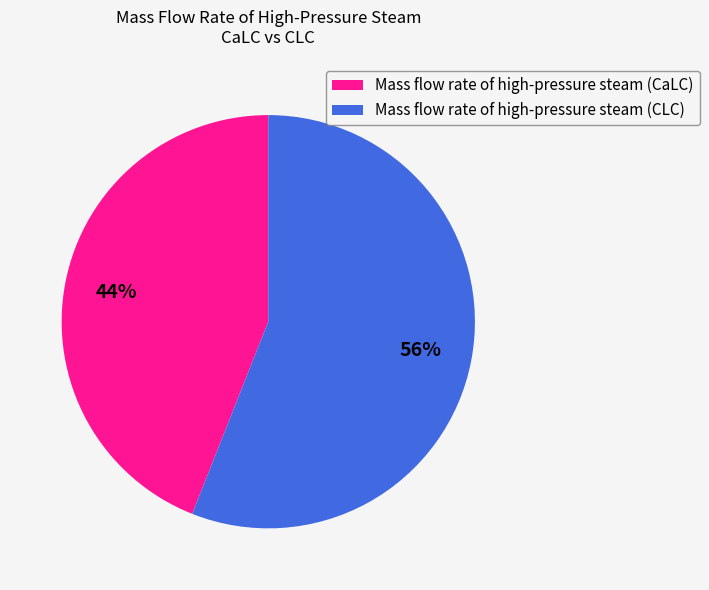

Approximately how many times larger is the value at Mass flow rate of high-pressure steam (CaLC) compared to Mass flow rate of high-pressure steam (CLC)?

0.8